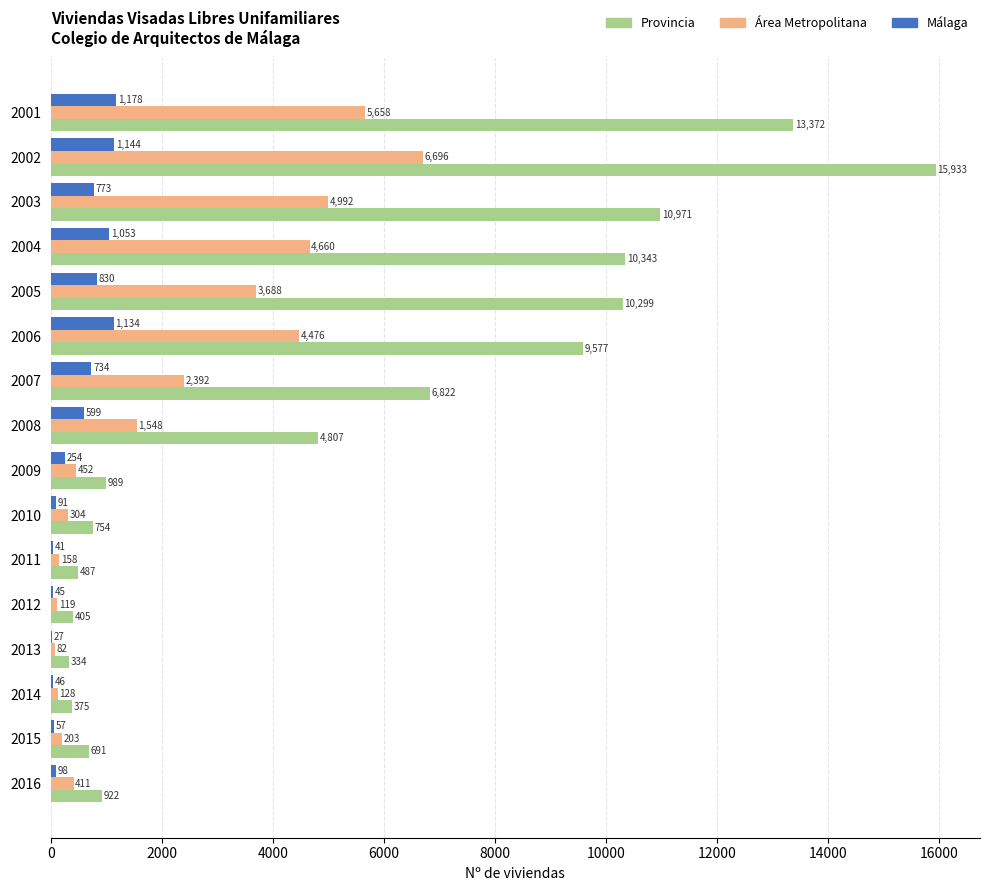

What is the highest value of the Málaga series?

1178